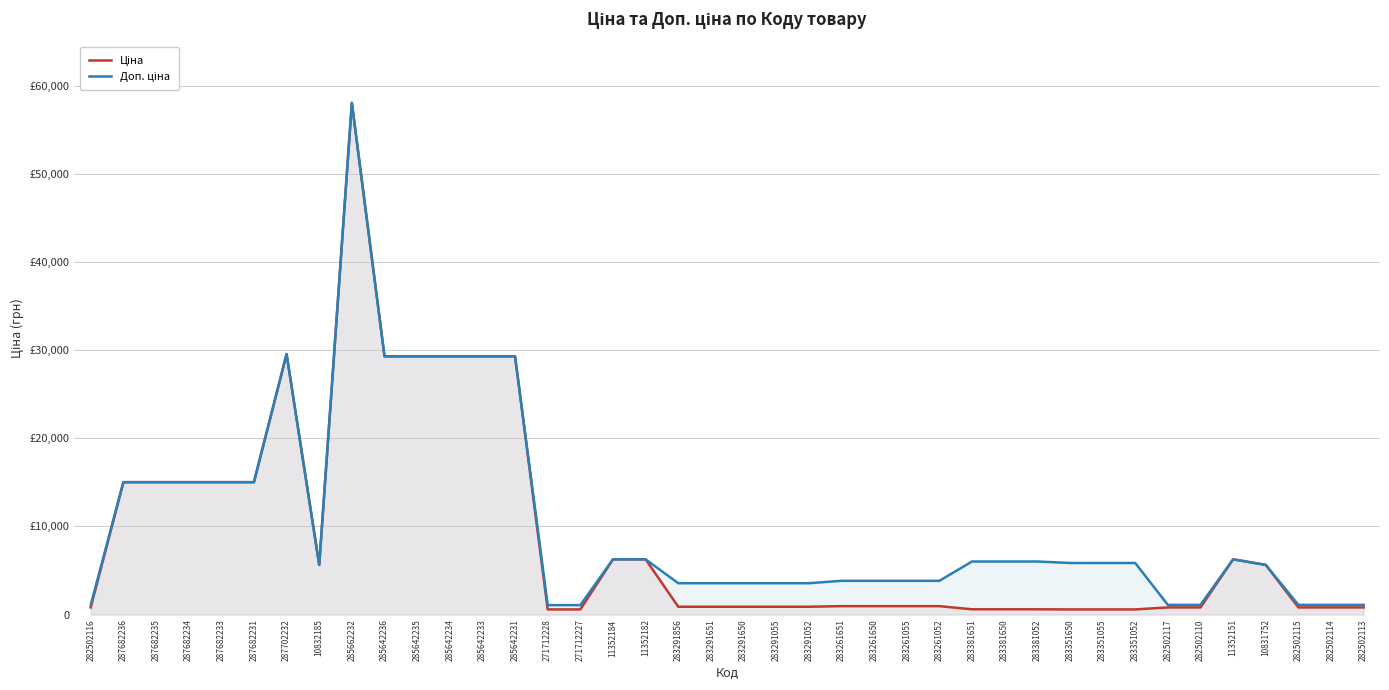

True or false: Ціна and Доп. ціна intersect in this chart.

False